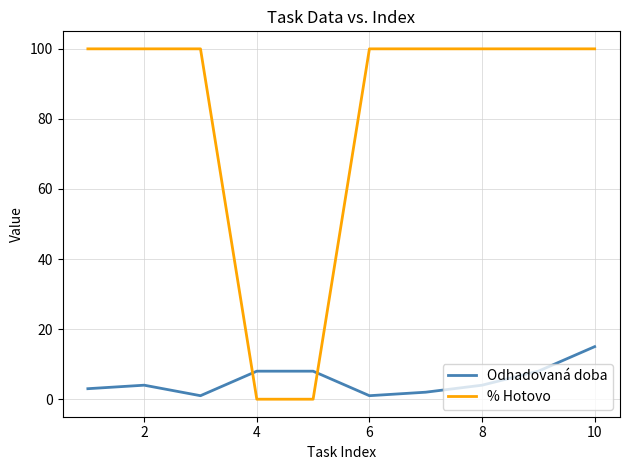

List the series in order of their overall mean, lowest first.

Odhadovaná doba, % Hotovo